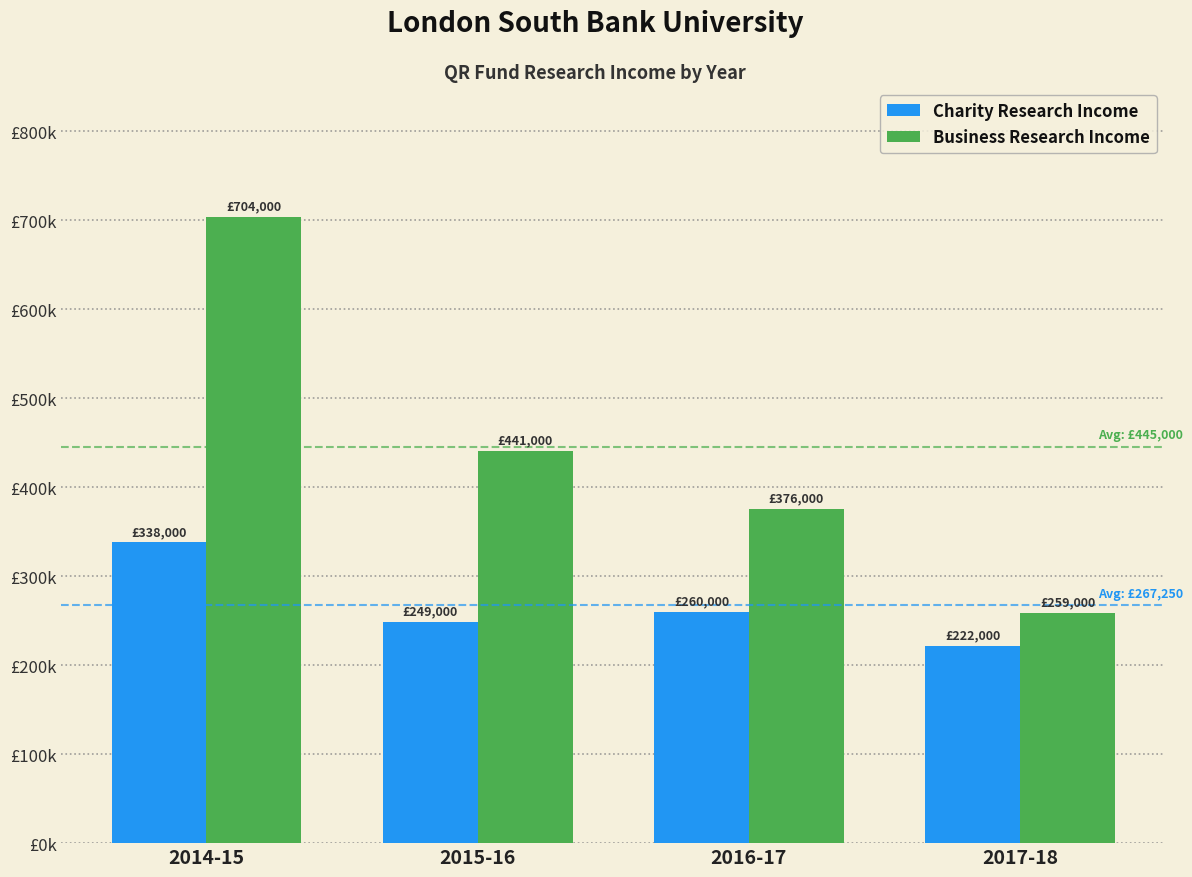

What are all the series names shown in the legend?

Charity Research Income, Business Research Income